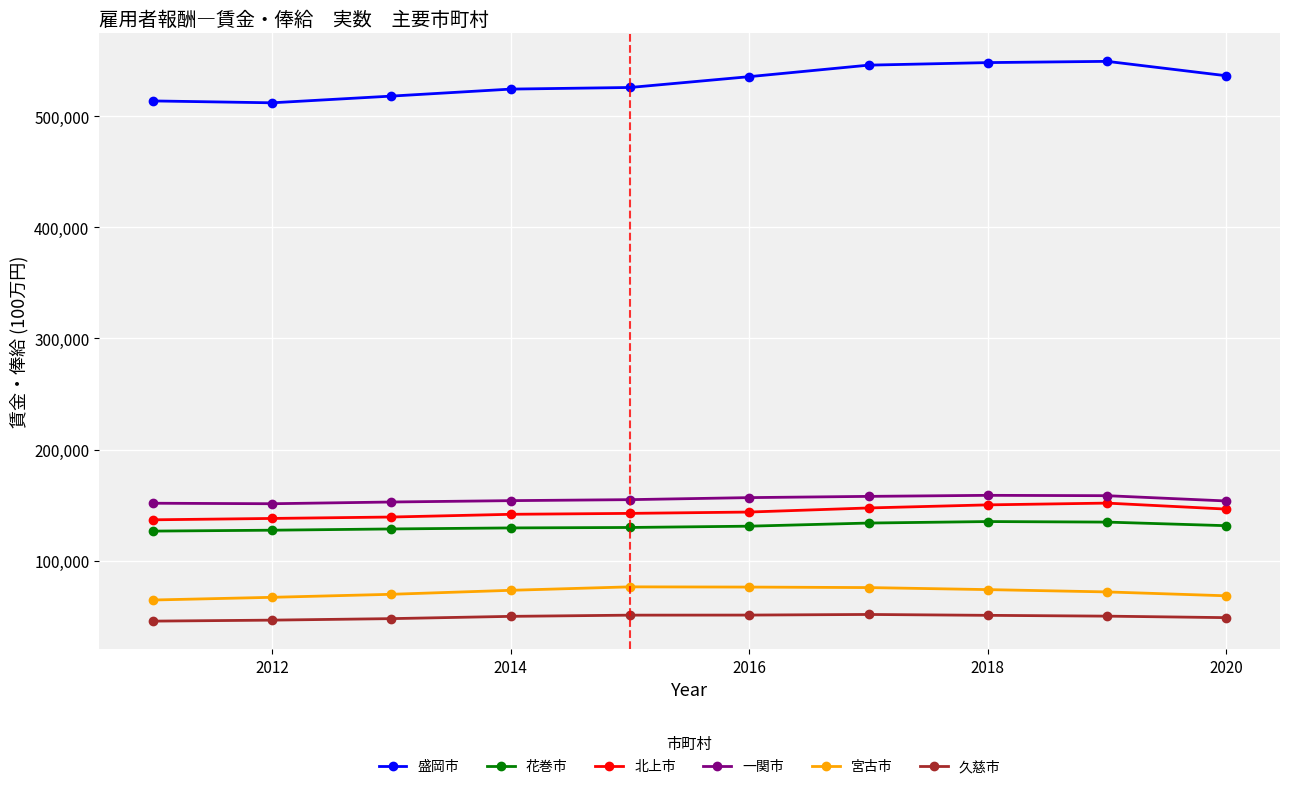

Which series has the largest range (max minus min)?

盛岡市